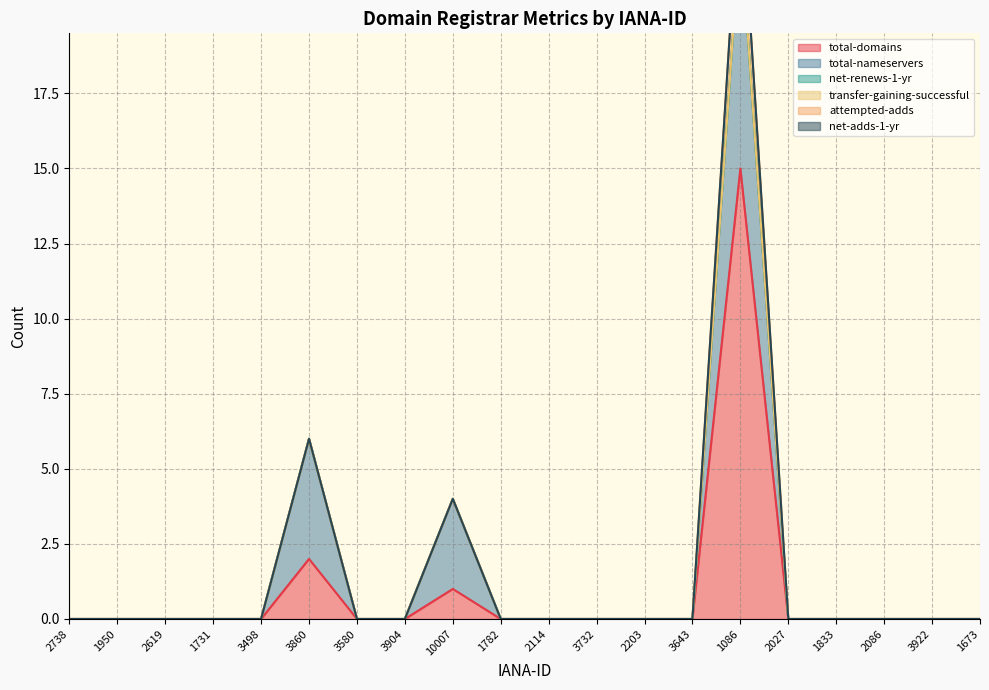

How many lines are shown in the chart?

6